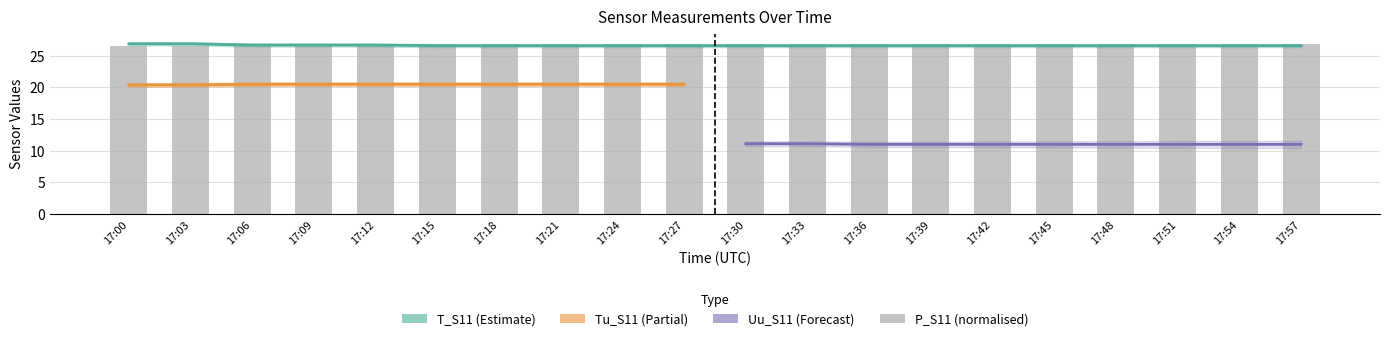

The value of T_S11 at 17:21 is 26.6. True or false?

True